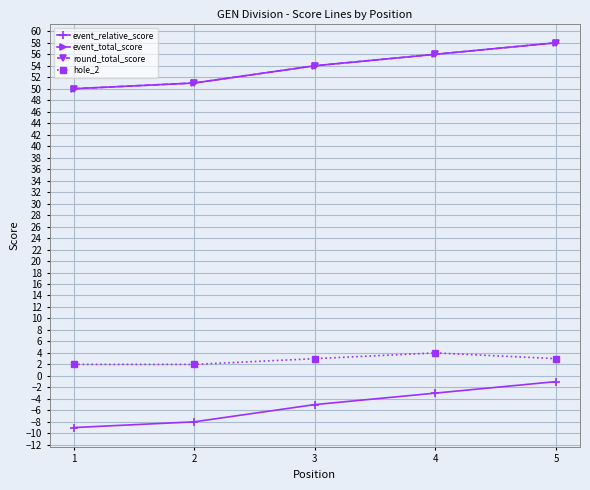

Rank the series at 3 from highest to lowest value.

event_total_score, round_total_score, hole_2, event_relative_score